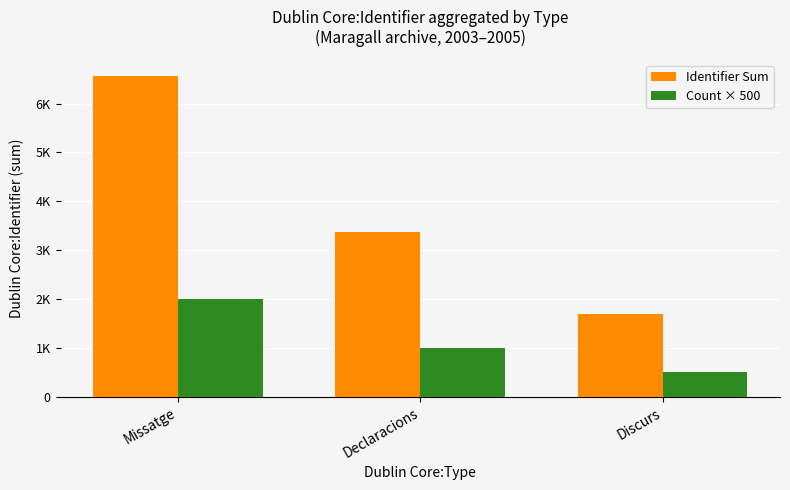

How many Identifier Sum values are between 1684 and 6572?

3